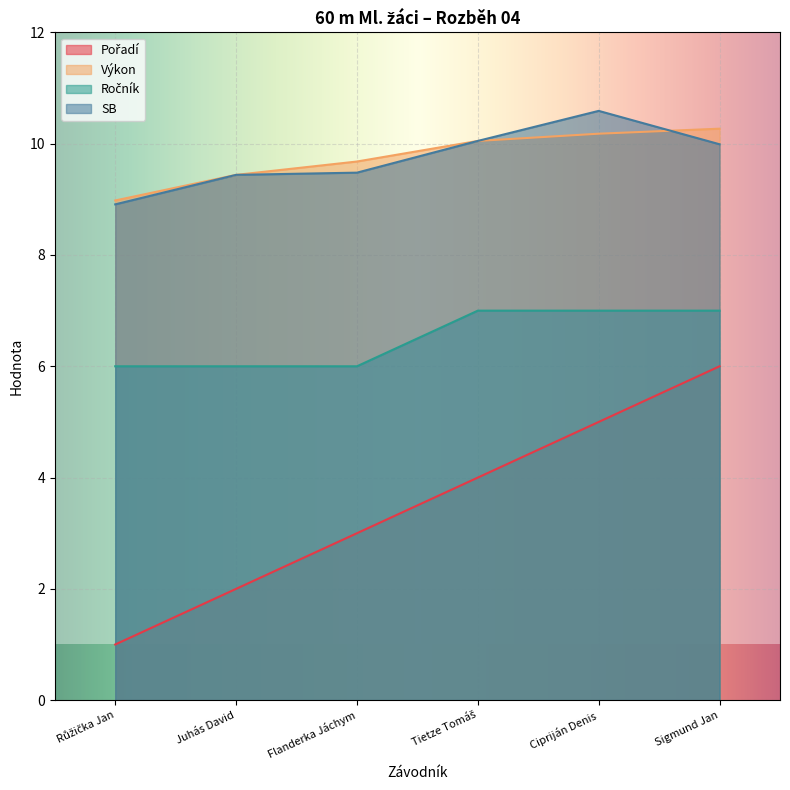

True or false: Pořadí and Výkon cross at least once.

False